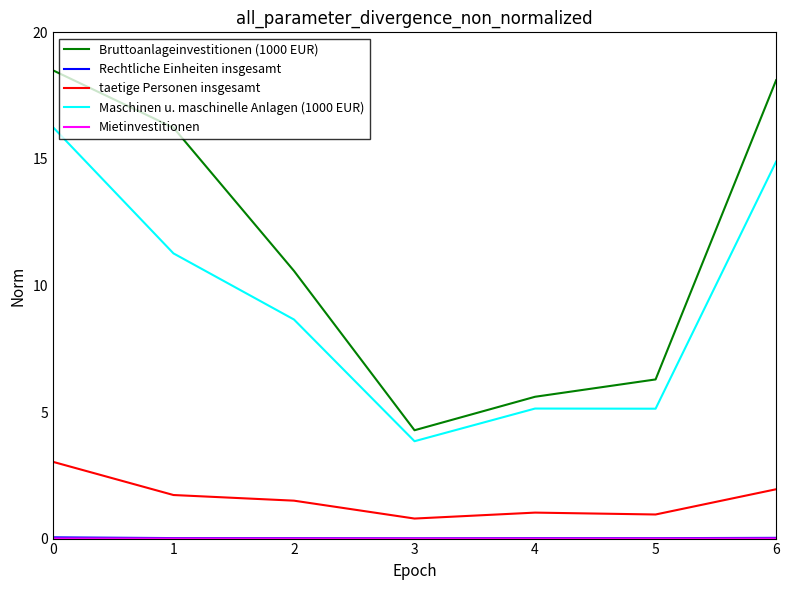

Which series has the largest range (max minus min)?

Bruttoanlageinvestitionen (1000 EUR)